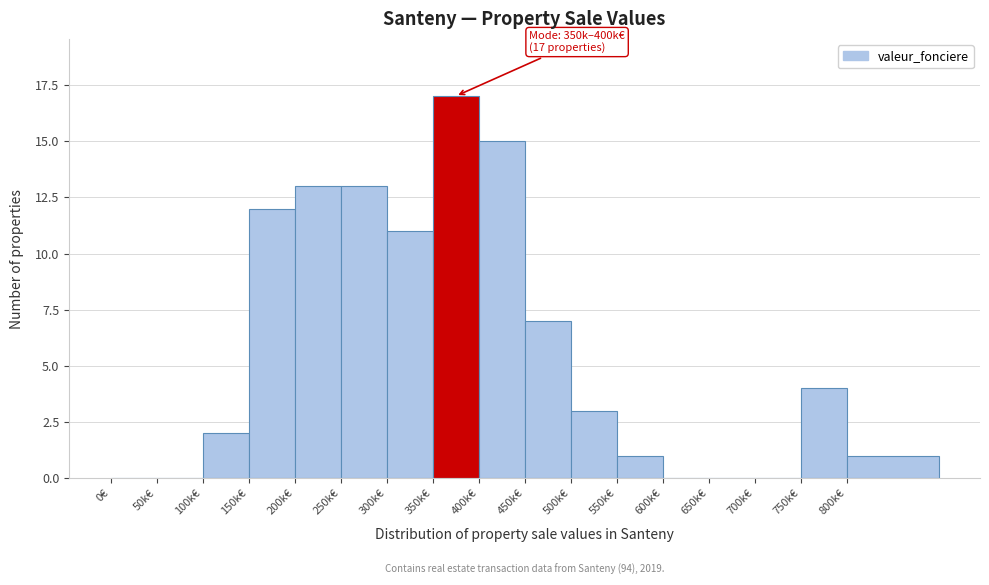

Reading left to right, extract all data points from this chart.

0€=0	50k€=0	100k€=2	150k€=12	200k€=13	250k€=13	300k€=11	350k€=17	400k€=15	450k€=7	500k€=3	550k€=1	600k€=0	650k€=0	700k€=0	750k€=4	800k€=1